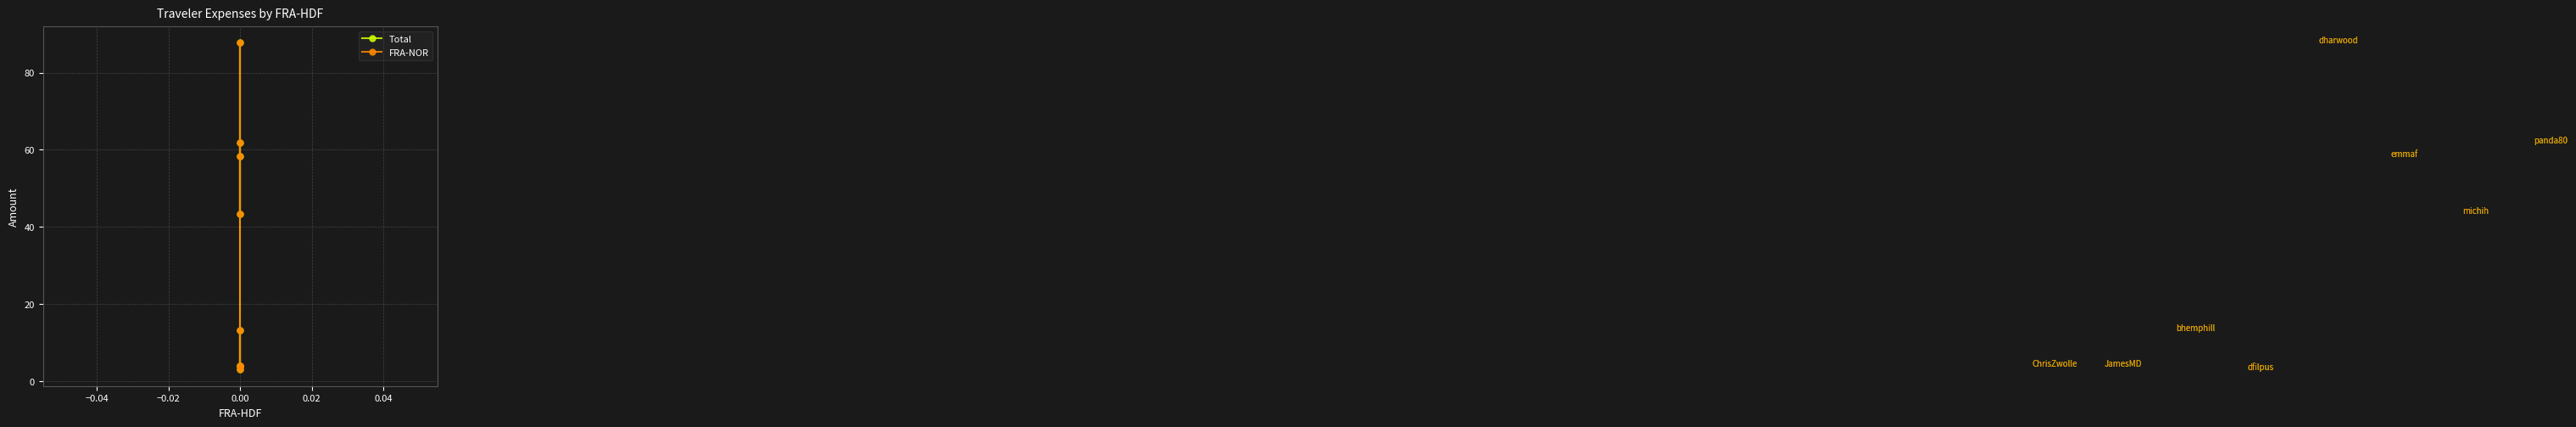

What is the total value across all series at 0.00?

7.7